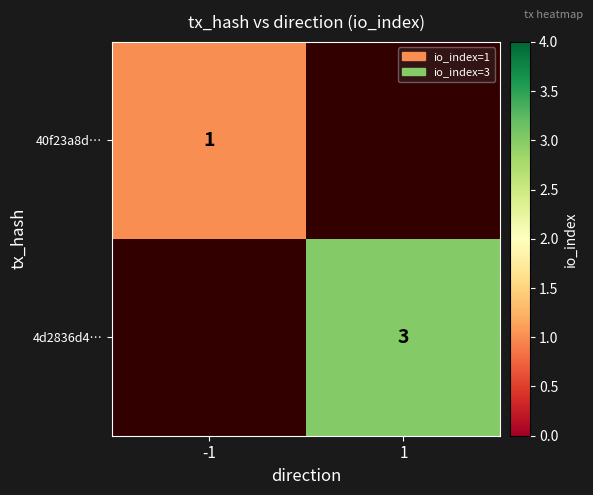

Which has a higher value, -1 or 1?

1